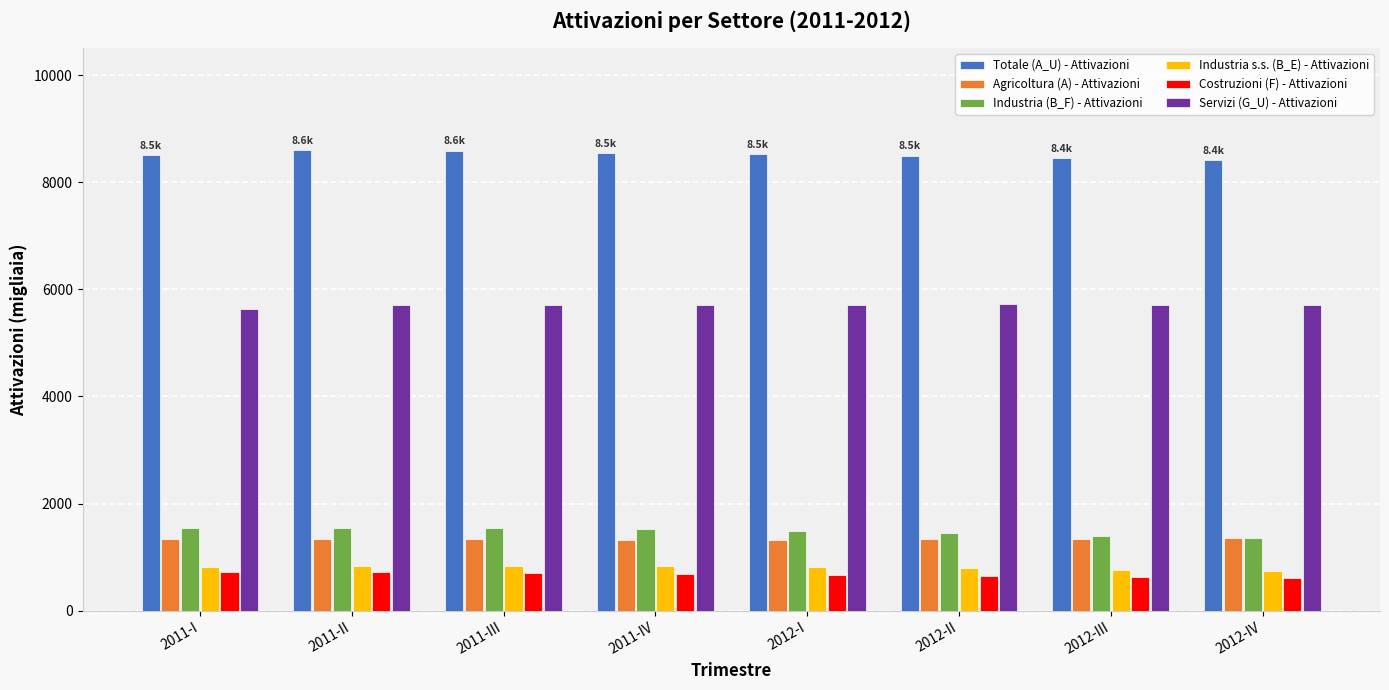

What is the difference between the highest and lowest values at 2011-I?

7786.4